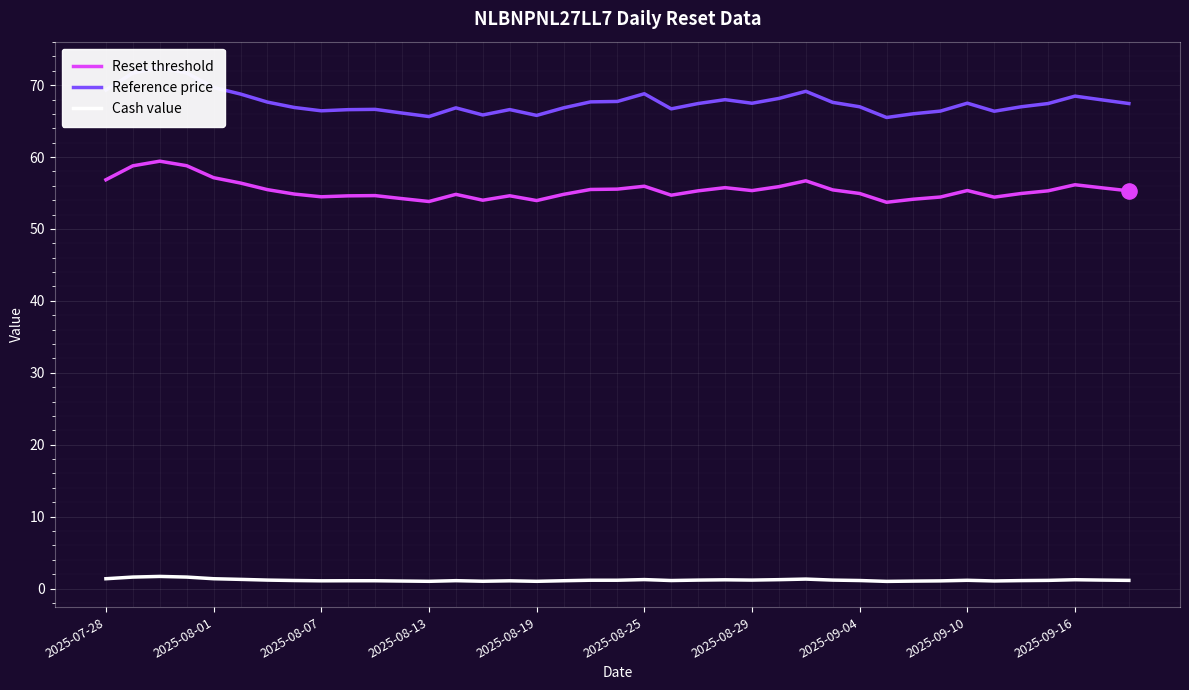

Which series contains the lowest Y value?

Cash value